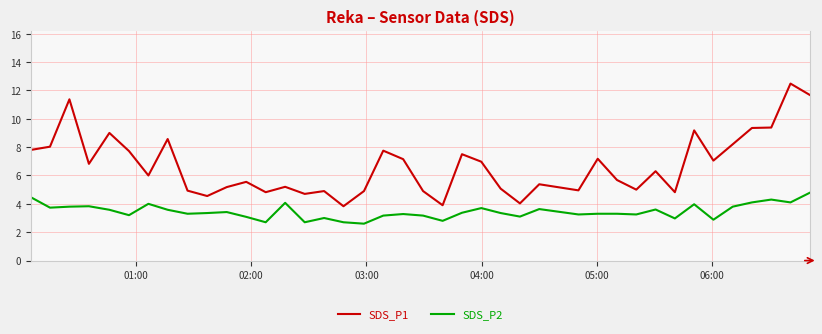

What is the minimum value shown in the chart?

2.6